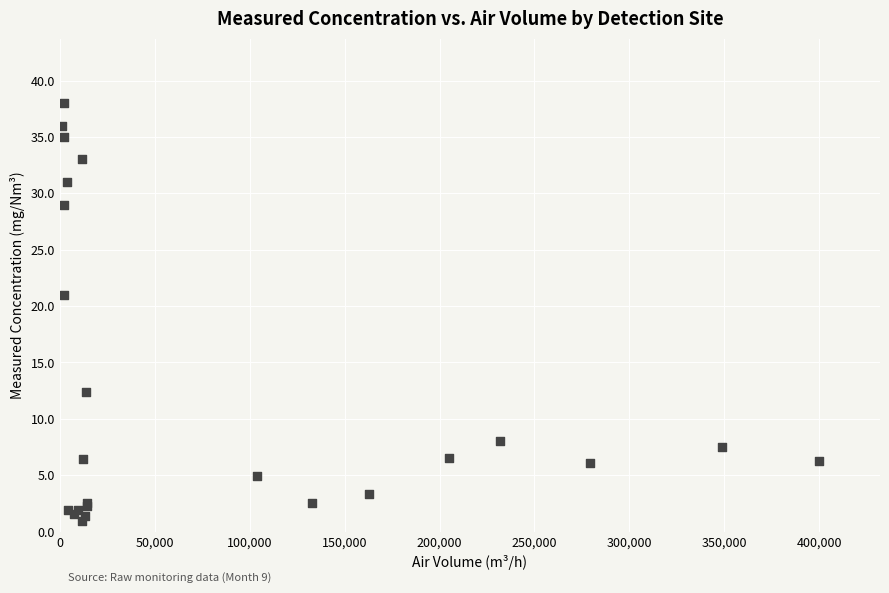

What Y value in the scatter plot is closest to 19?

21.0